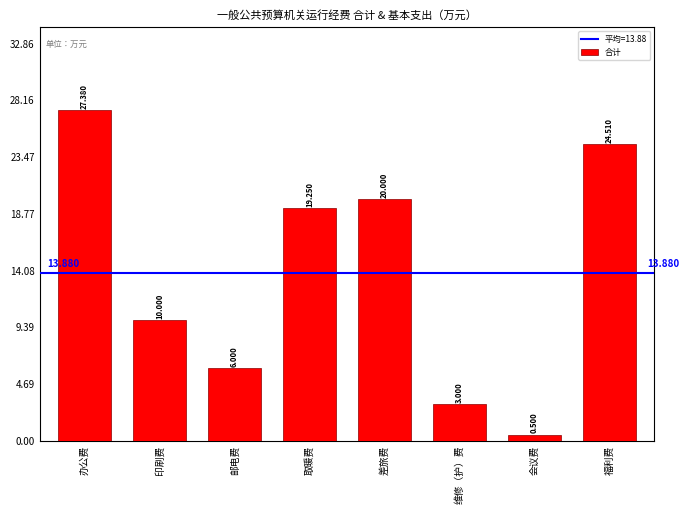

What is the label of the 8th bar from the left?

福利费